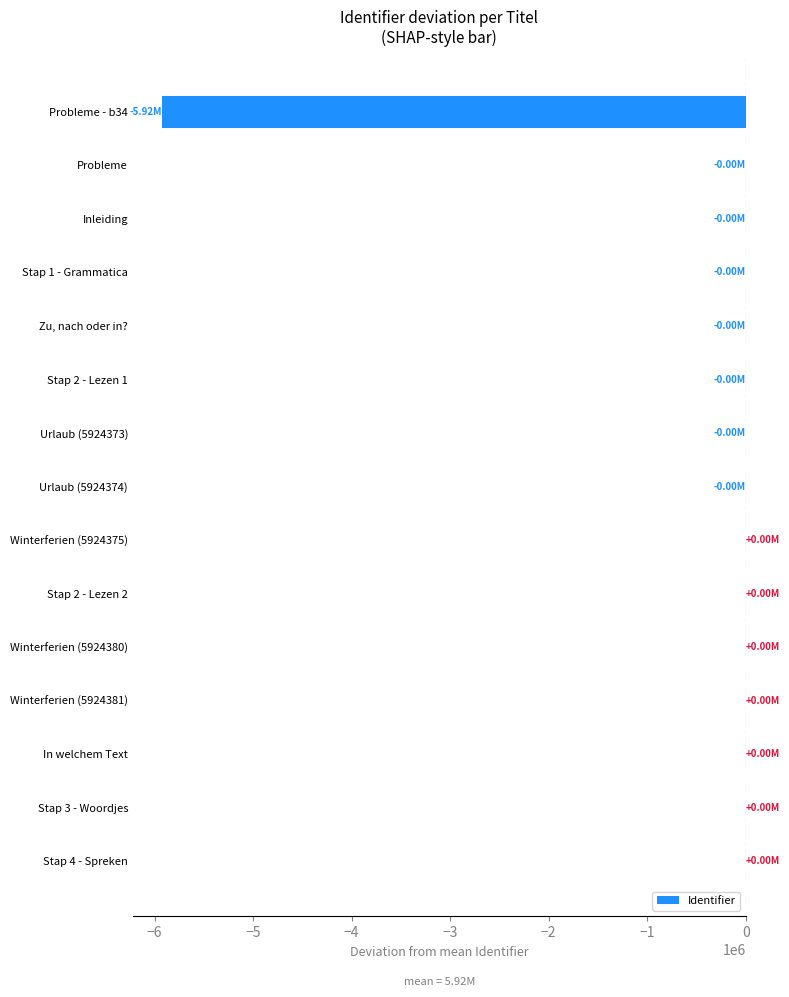

What is the sum of all values?

-5924374.9